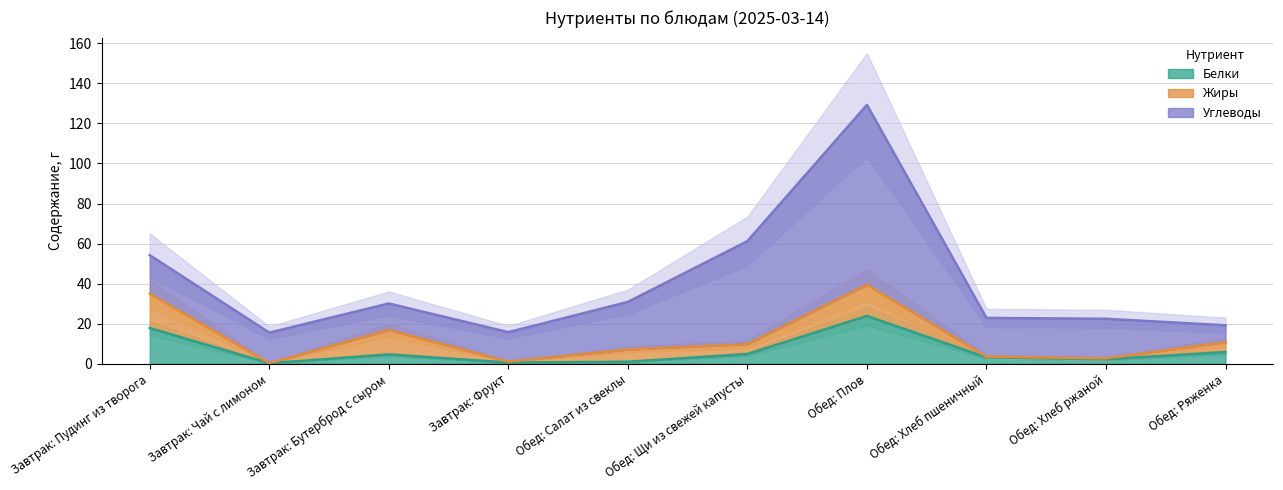

Which series has the largest total across all categories?

Углеводы